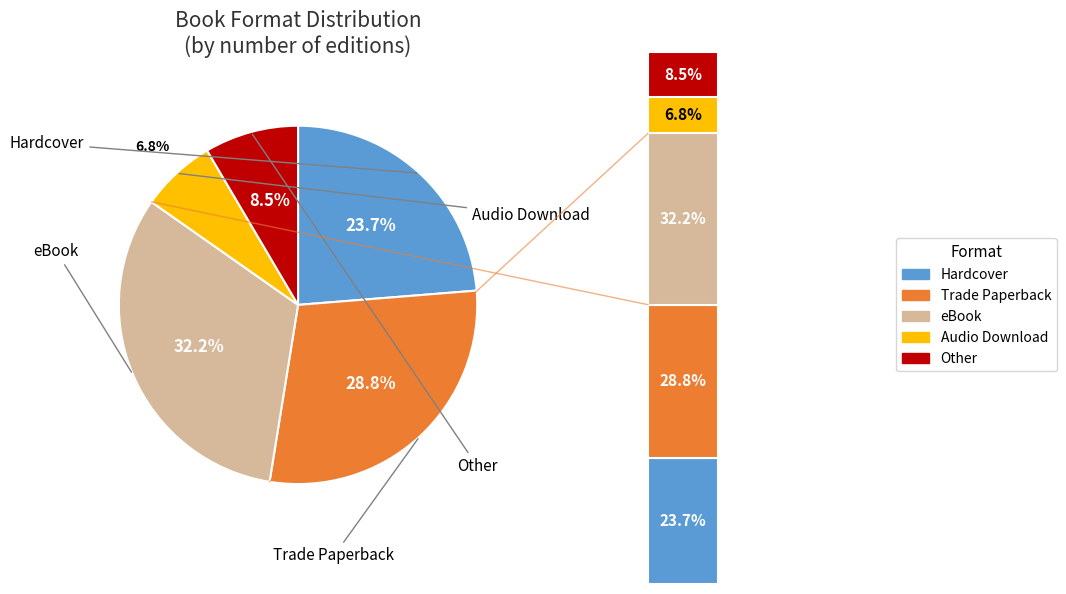

To the nearest percent, what is the average slice percentage?

20%